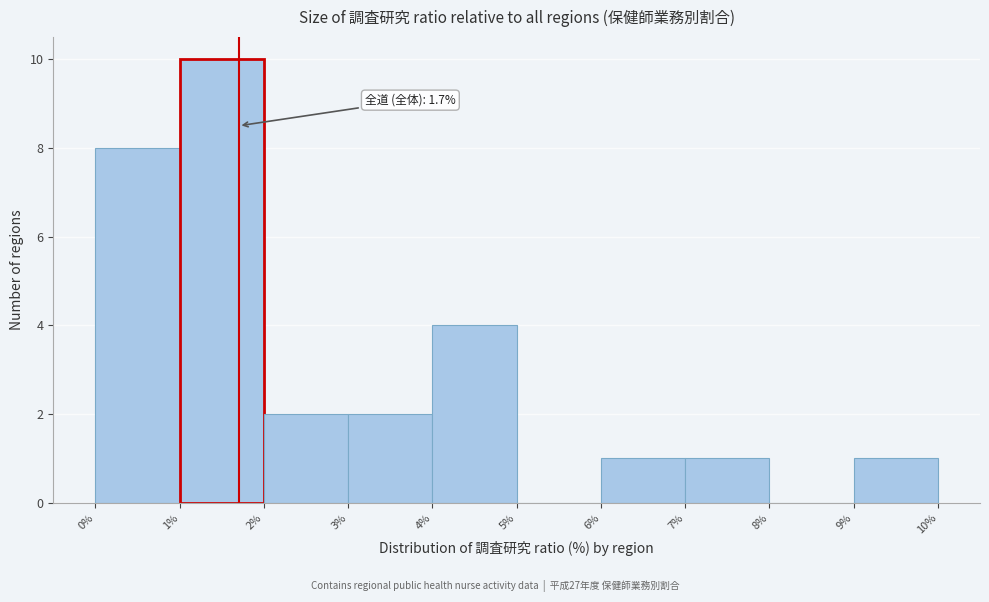

Which range on the x-axis has the tallest bar?

1% to 2%